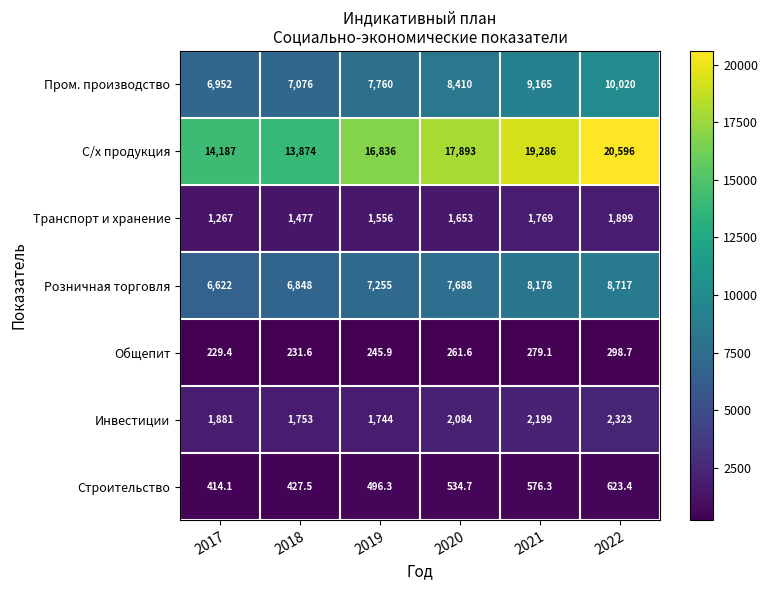

The value of Пром. производство at 2019 is 13709.2. True or false?

False